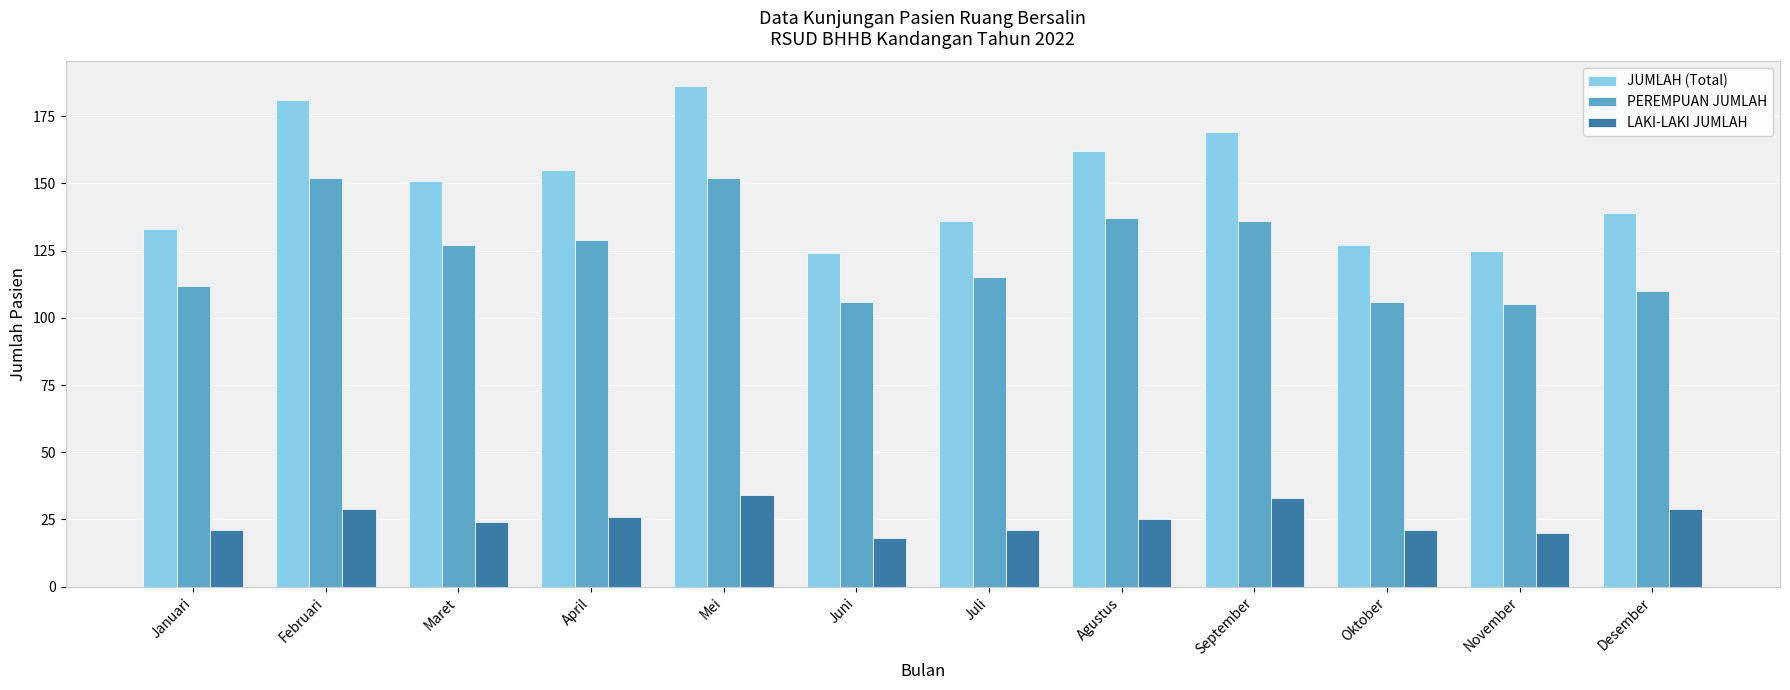

Is it true that JUMLAH (Total) equals 300 at Februari?

False